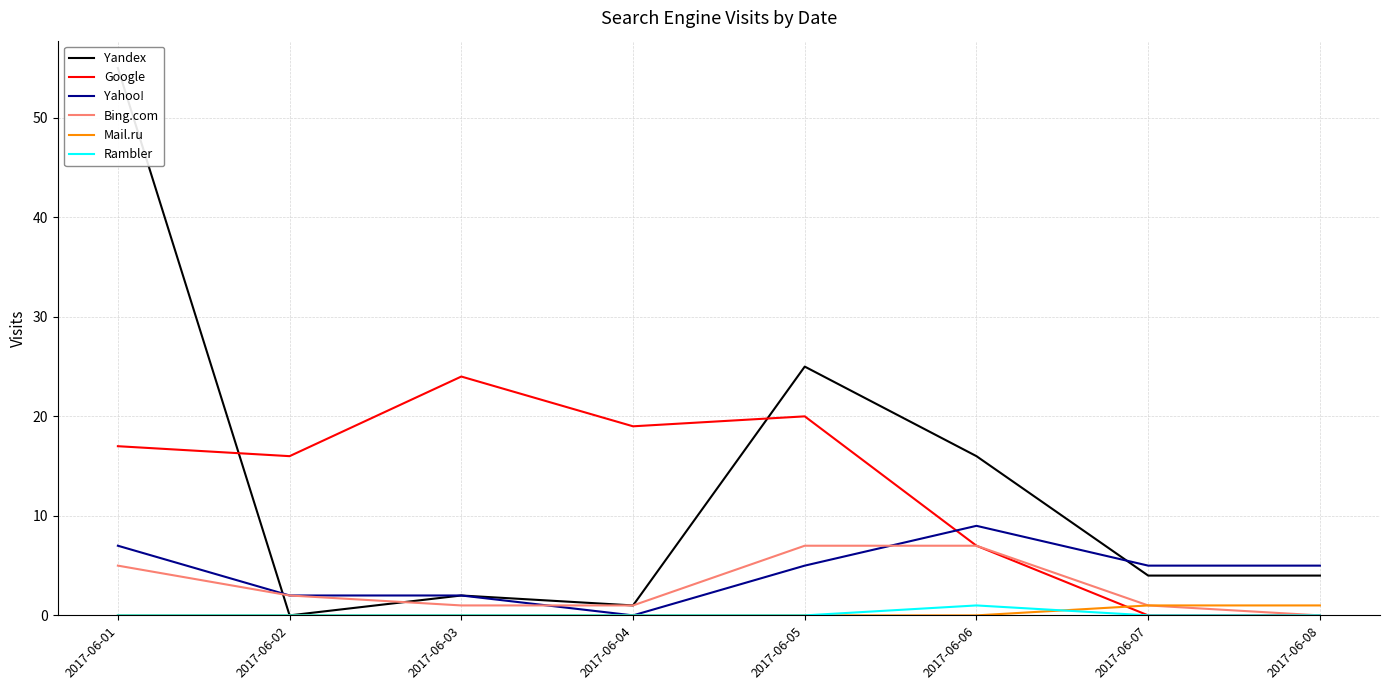

What is the spread (max minus min) of values at 2017-06-01?

55